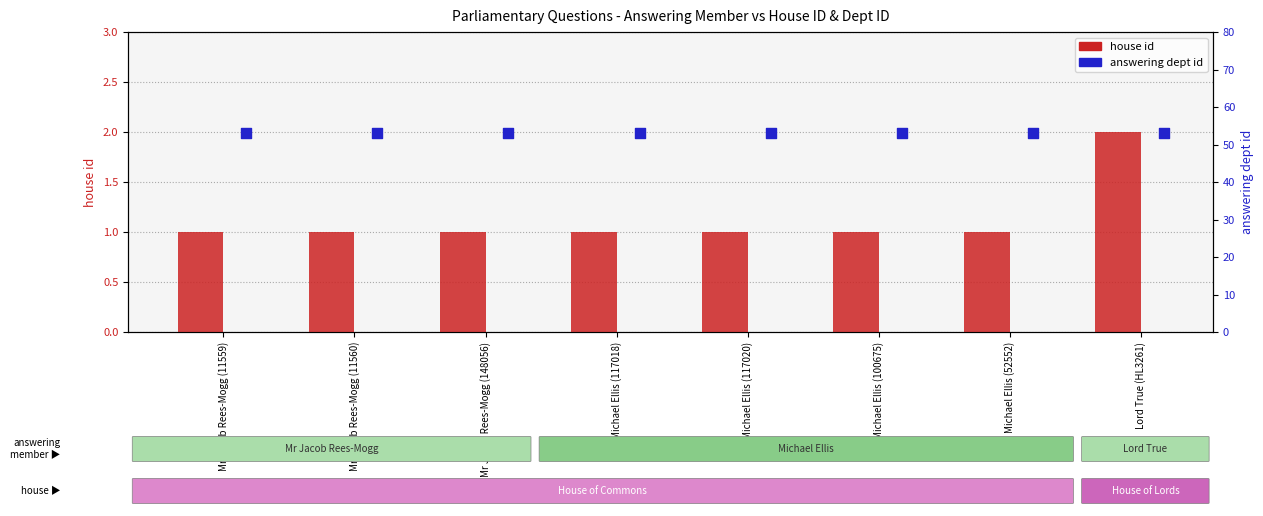

Which series contains the lowest Y value?

house id